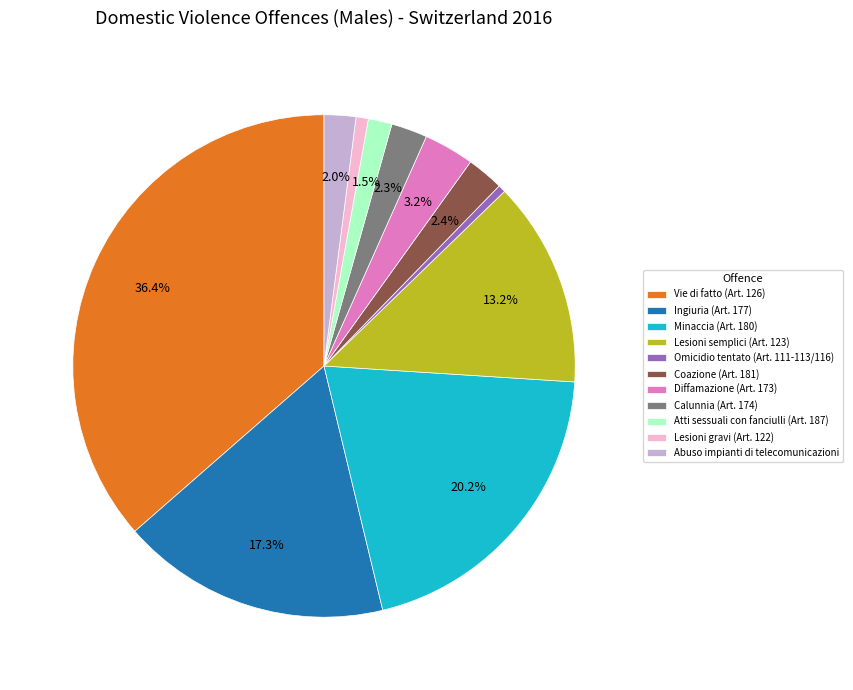

To the nearest percent, what is the combined percentage of Atti sessuali con fanciulli (Art. 187) and Calunnia (Art. 174)?

4%